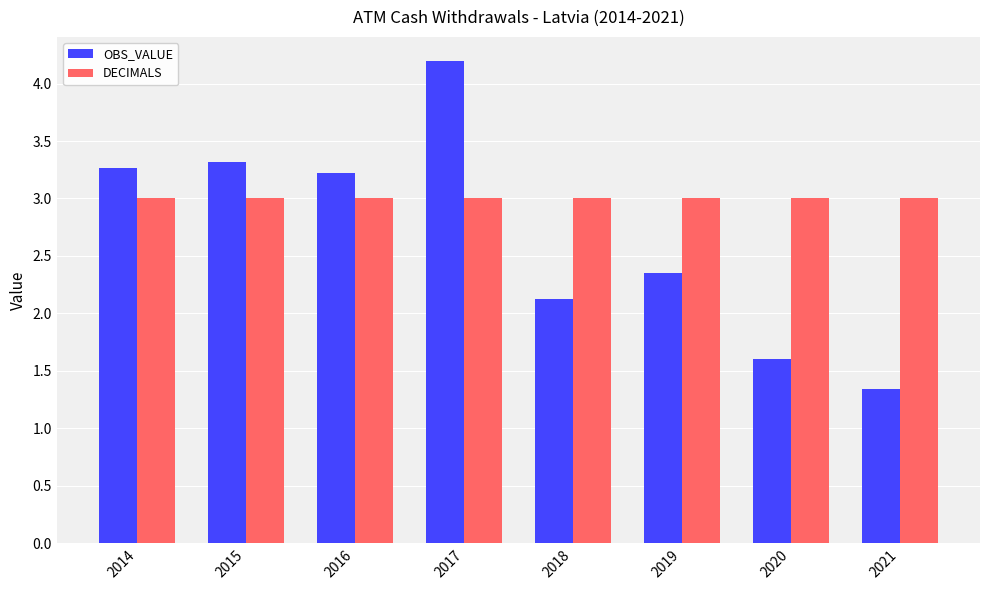

The DECIMALS series shows 1.6 at 2015. True or false?

False